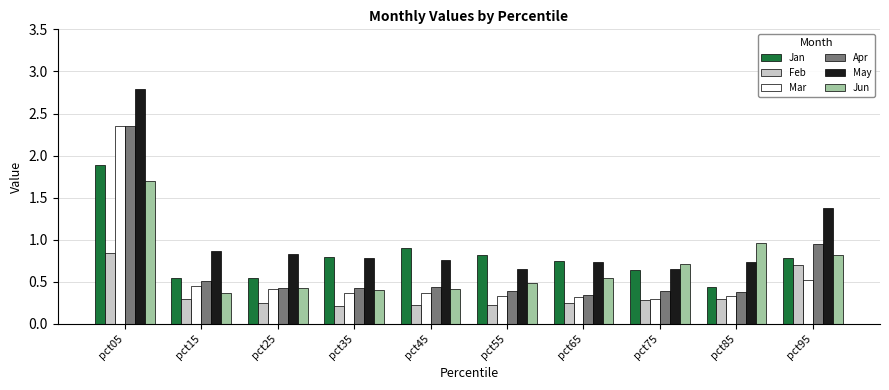

Which series has the largest range (max minus min)?

May